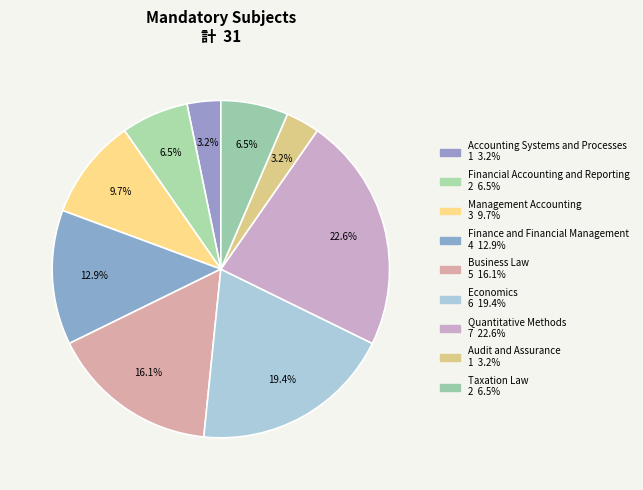

To the nearest percent, what portion does Financial Accounting and Reporting represent?

6%